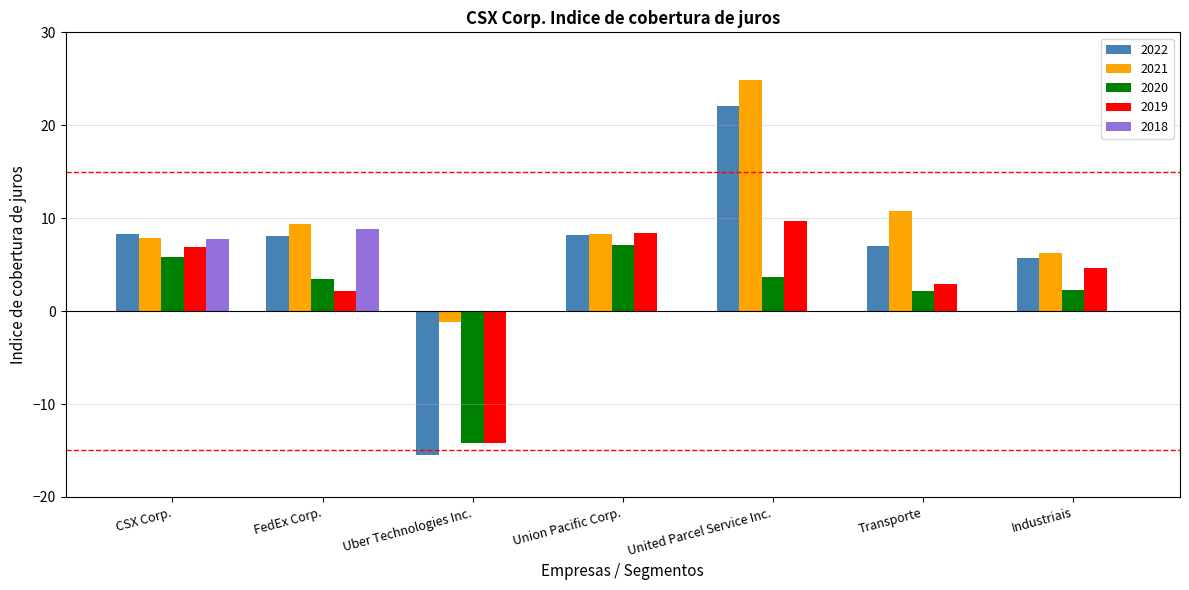

What are all the series names shown in the legend?

2022, 2021, 2020, 2019, 2018